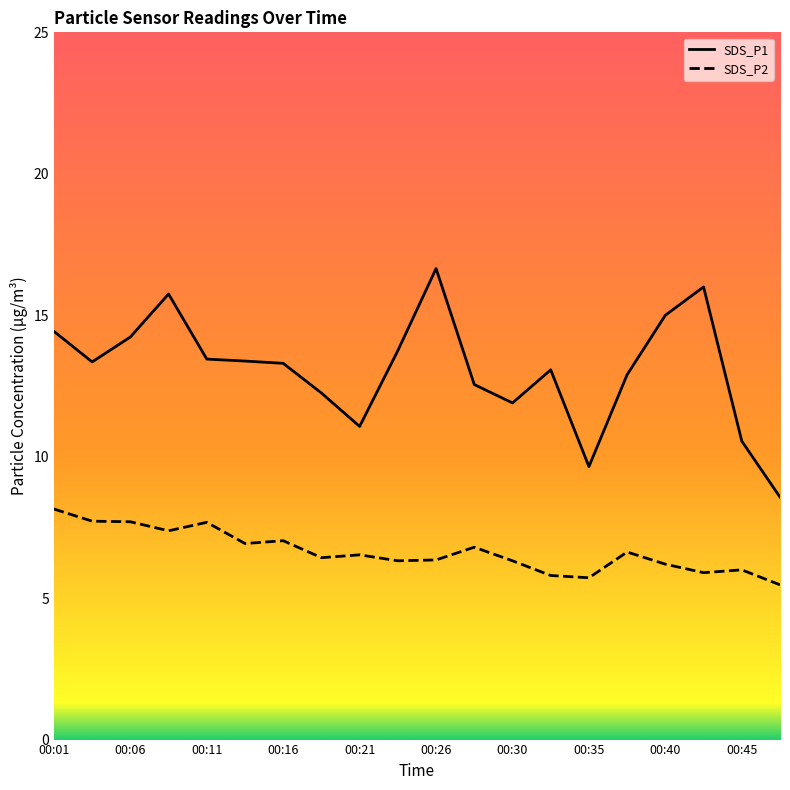

How many lines are shown in the chart?

2